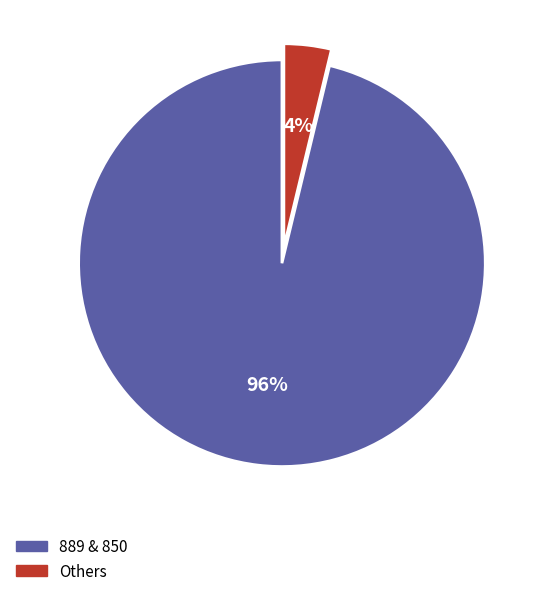

How many segments does this pie chart have?

2